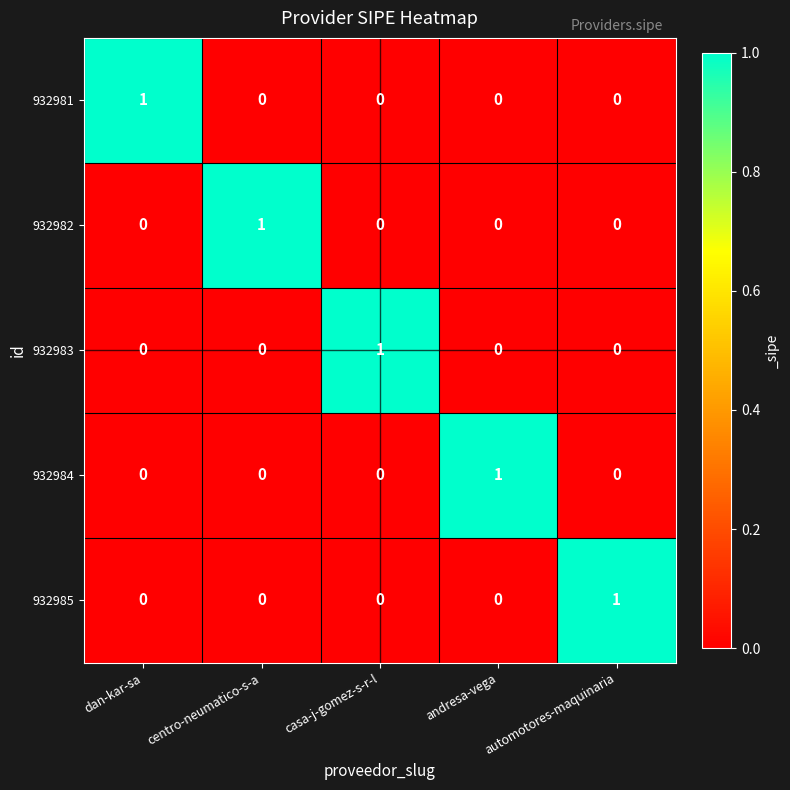

Which category has the highest value in the 932981 series?

dan-kar-sa